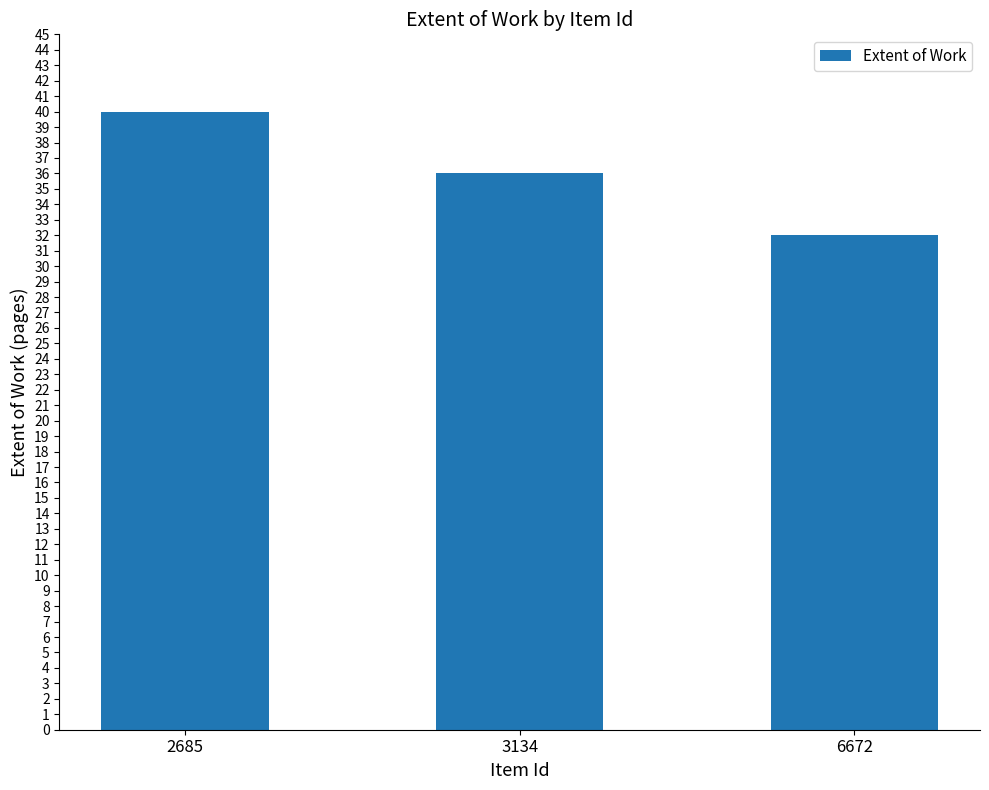

What is the ratio of the value at 3134 to the value at 2685?

0.9